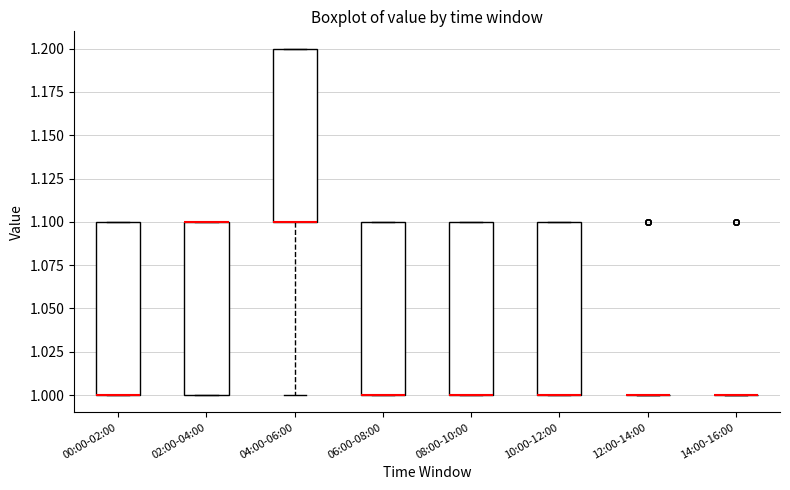

Where is the upper edge of the box for 02:00-04:00 on the y-axis? The values are not printed on the chart, so give them approximately, as read against the axis.

1.1